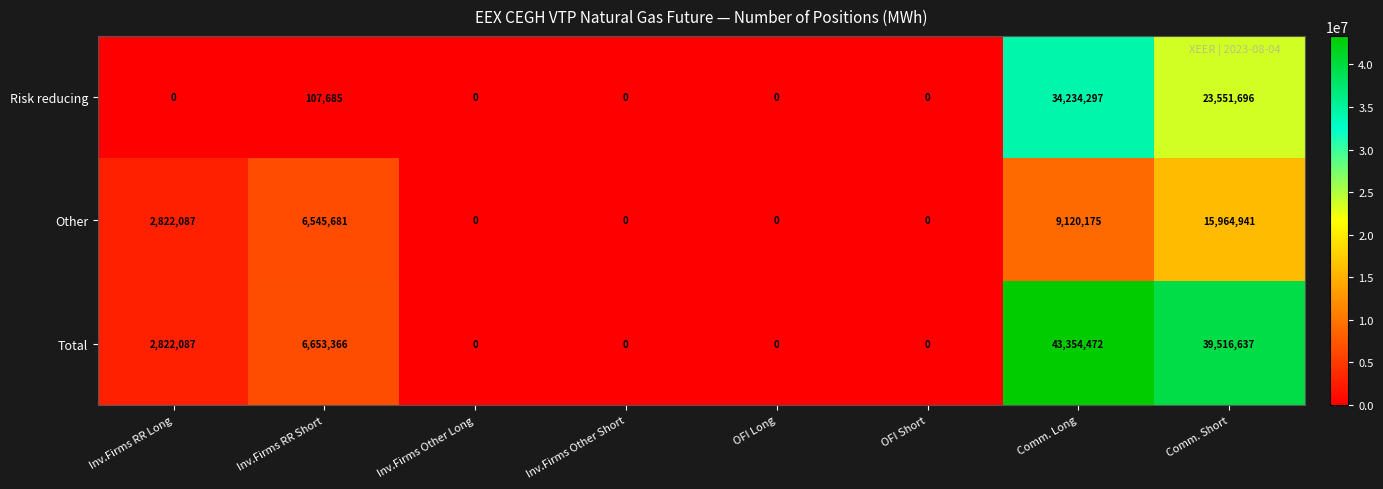

Which series has the widest spread of values?

Total